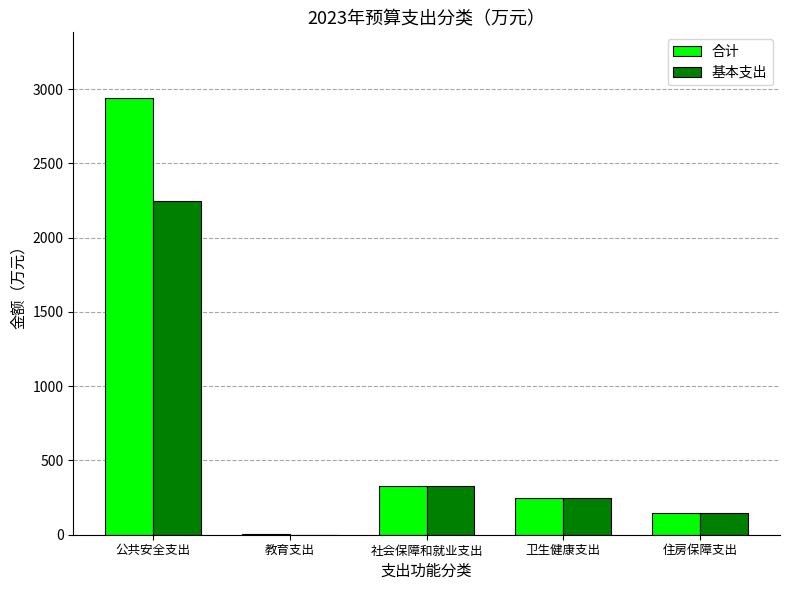

What is the sum of the 合计 values at 住房保障支出 and 卫生健康支出?

392.0